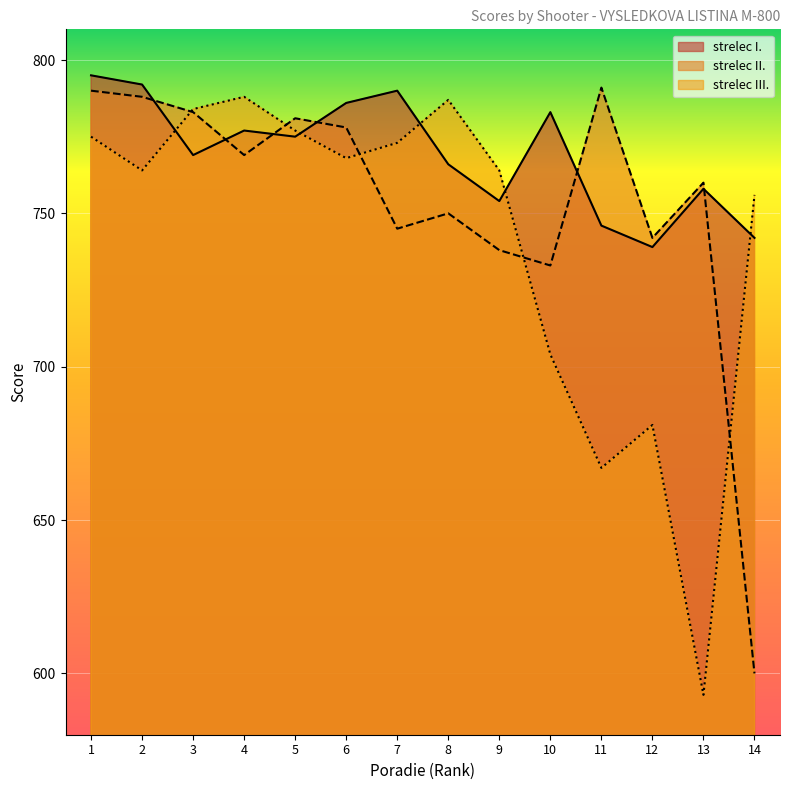

What are all the series names shown in the legend?

strelec I., strelec II., strelec III.